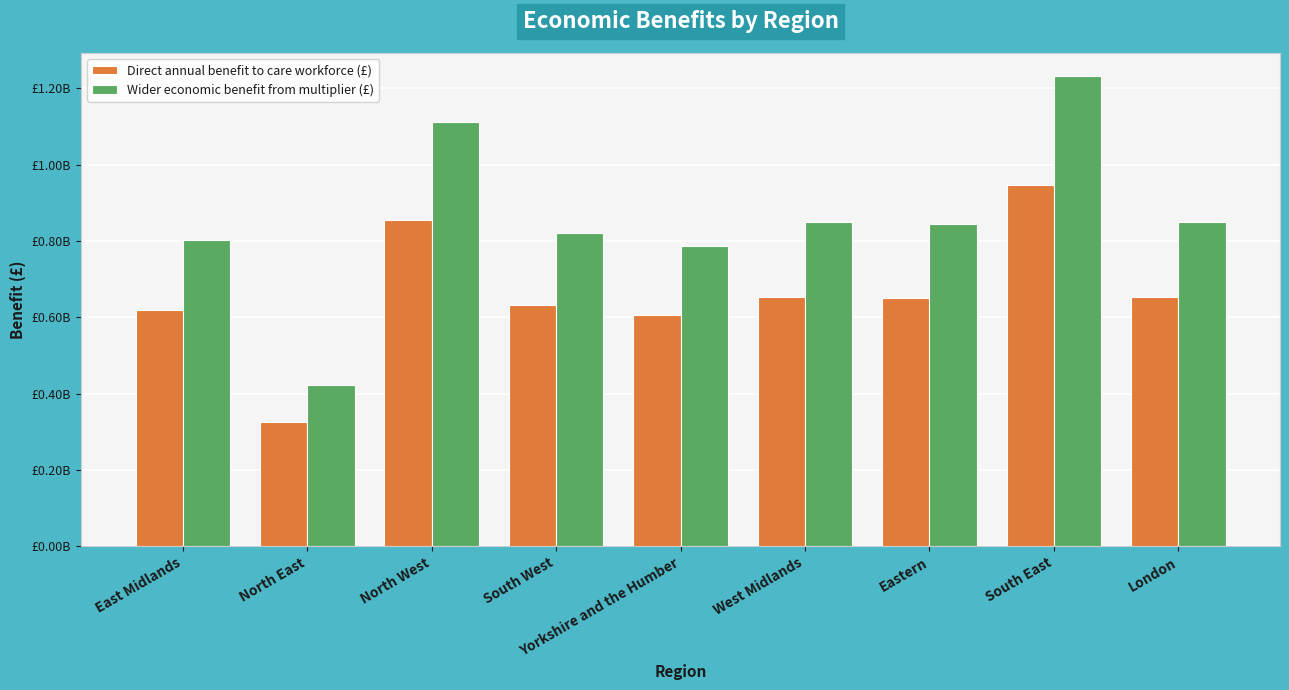

At which label does Wider economic benefit from multiplier (£) reach its peak?

South East